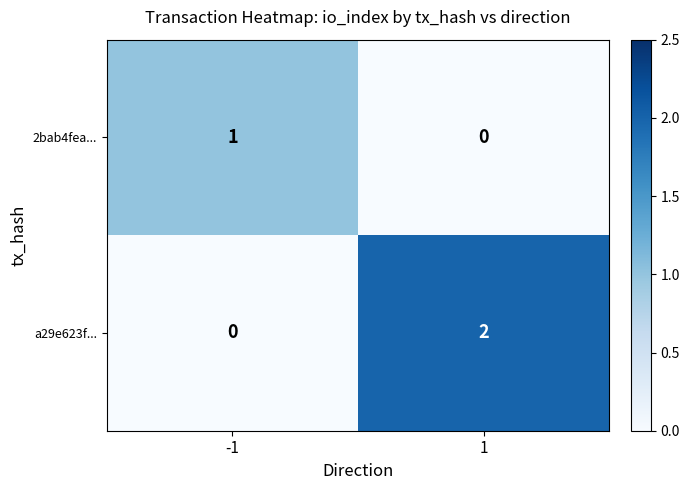

Which series has the largest total across all categories?

a29e623f...